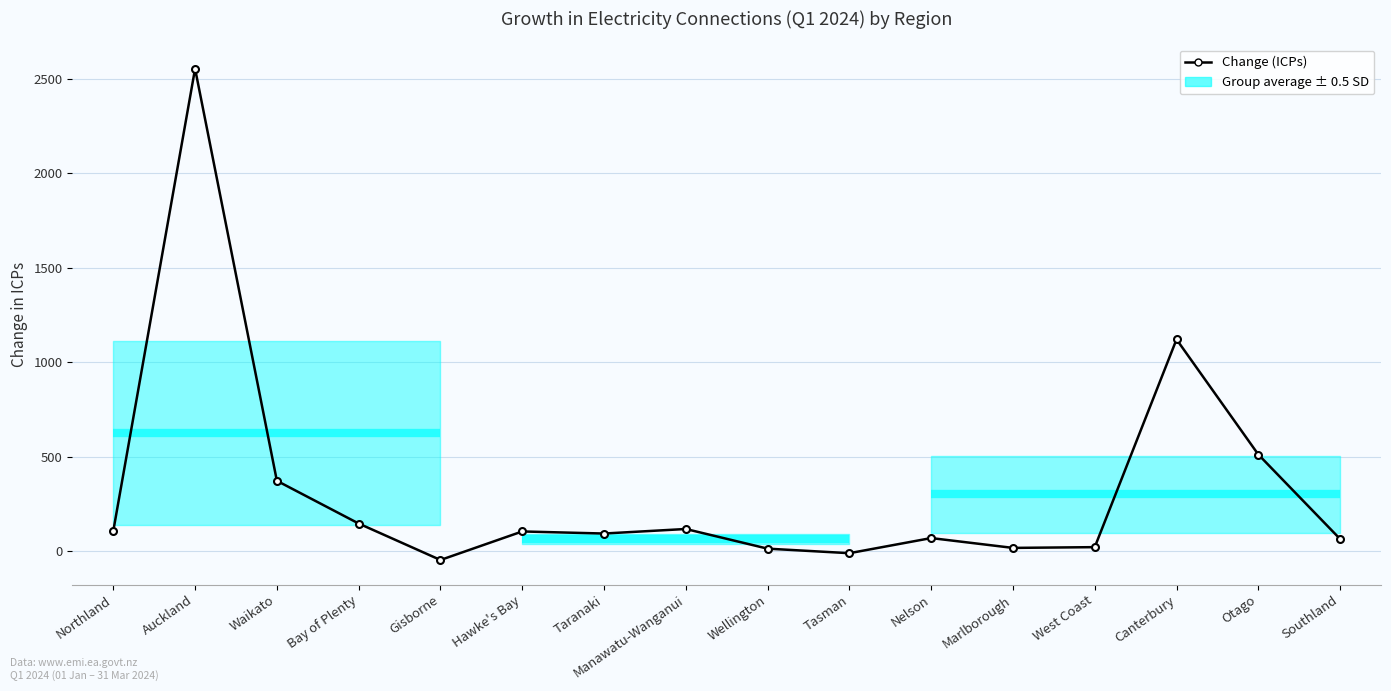

How many distinct data groups are displayed?

1